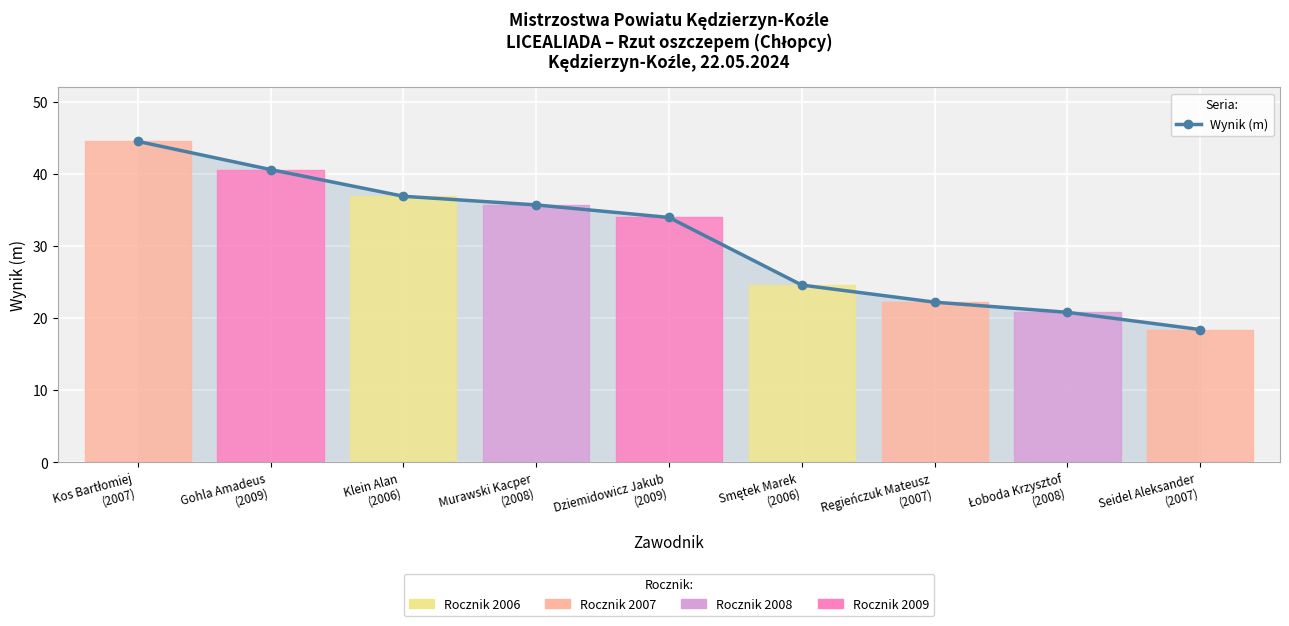

What is the difference between the maximum and minimum values?

26.1